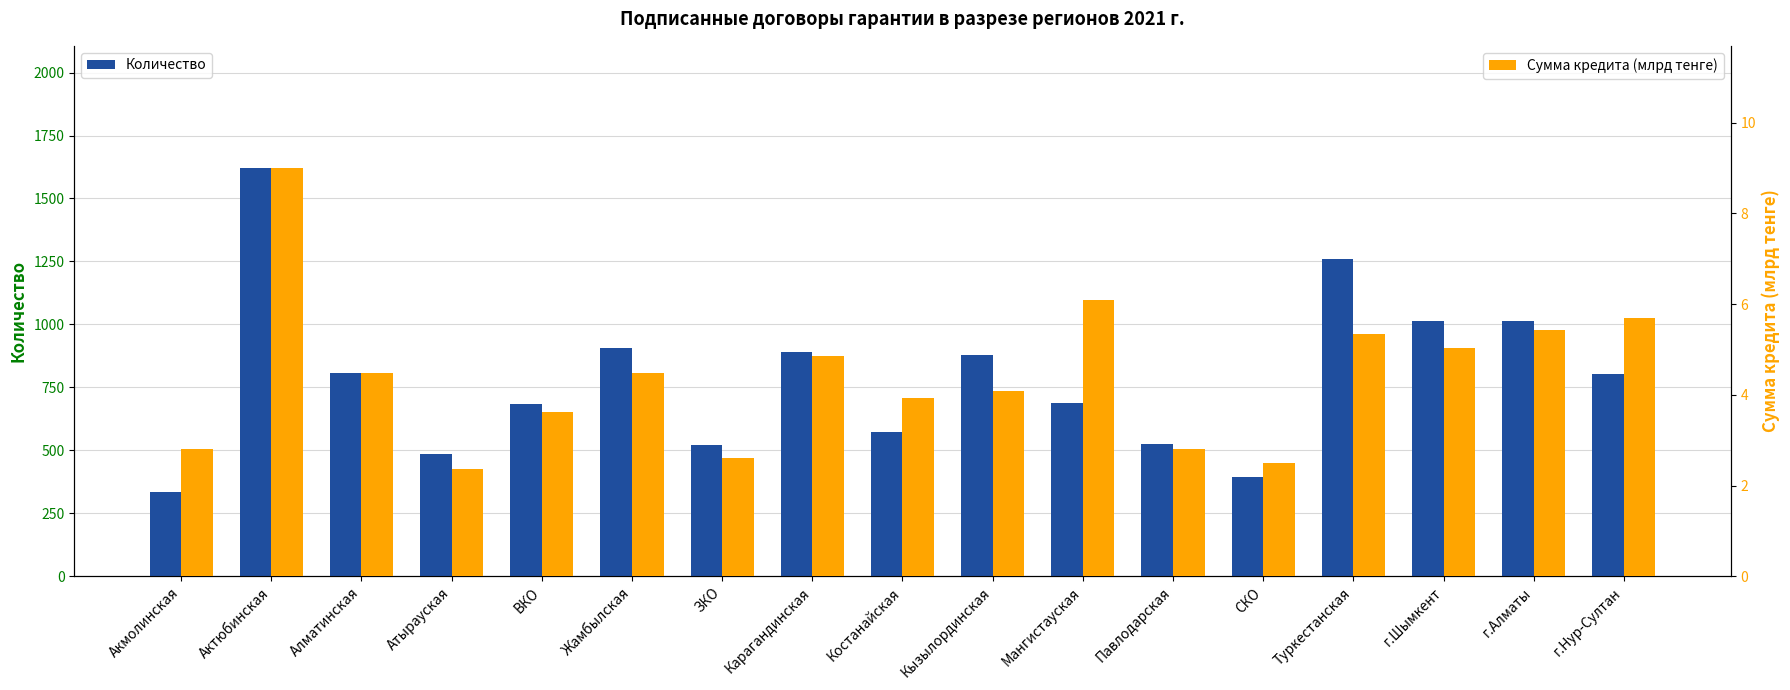

At which label does Количество first exceed 802?

Актюбинская